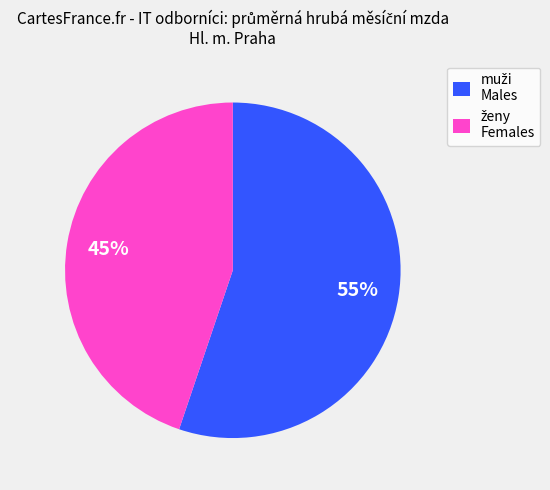

Does any single category account for the majority?

Yes